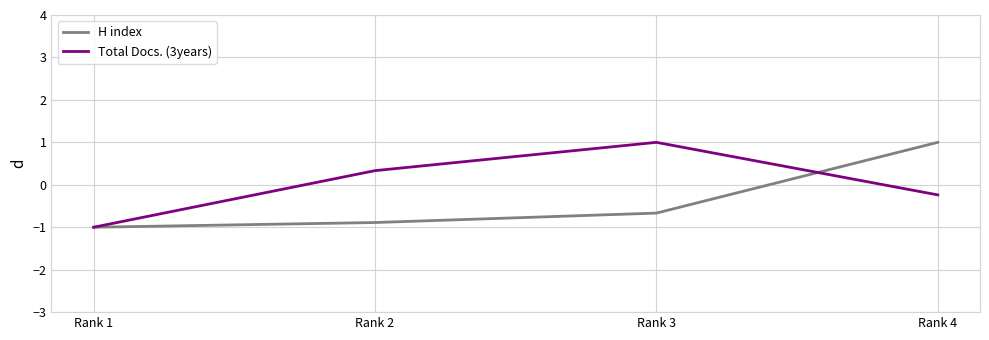

Count the H index values in the range 0 to 1.

1